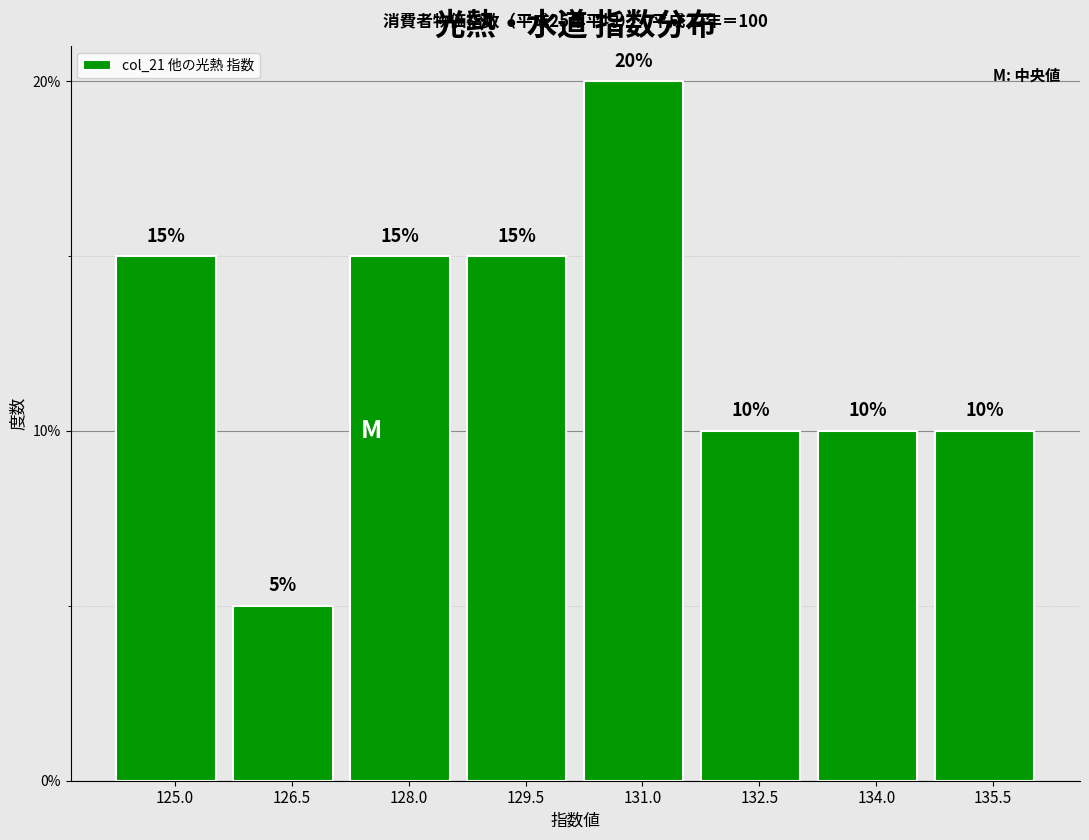

Reading left to right, list every bar in this chart as the range it spans on the x-axis followed by its height. The bar edges are not printed on the chart, so give them approximately, as read against the axis.

124.2 to 125.8: 15
125.8 to 127.2: 5
127.2 to 128.8: 15
128.8 to 130.2: 15
130.2 to 131.8: 20
131.8 to 133.2: 10
133.2 to 134.8: 10
134.8 to 136.4: 10